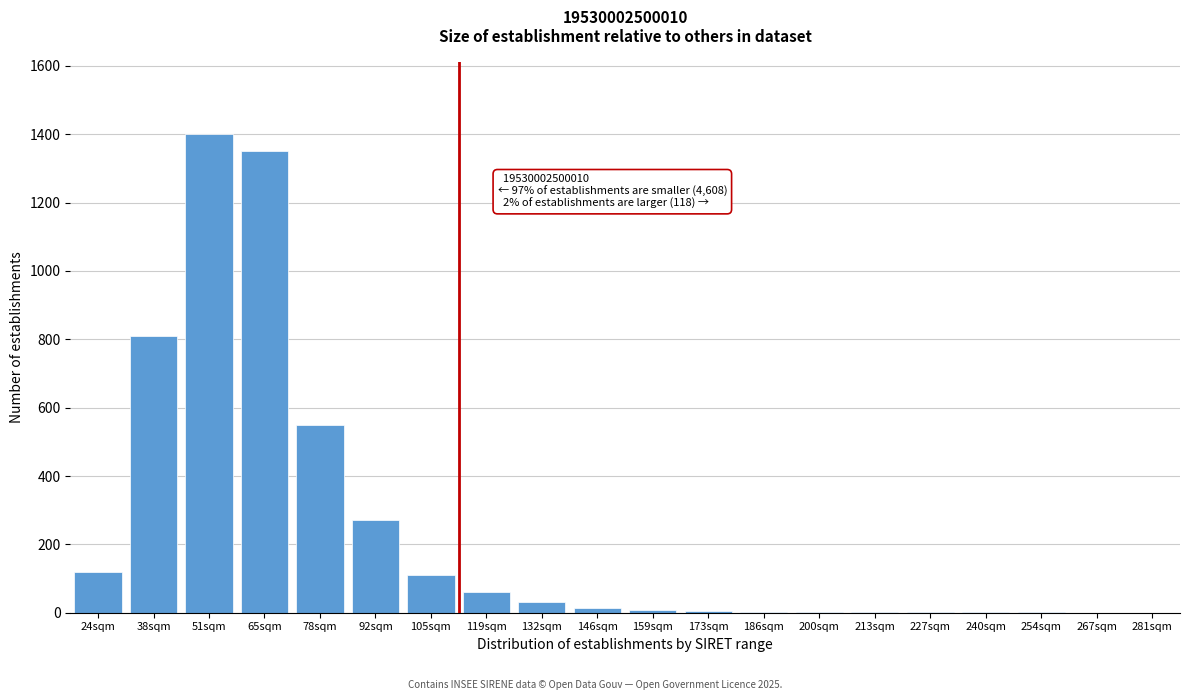

What is the sum of all values?

4737